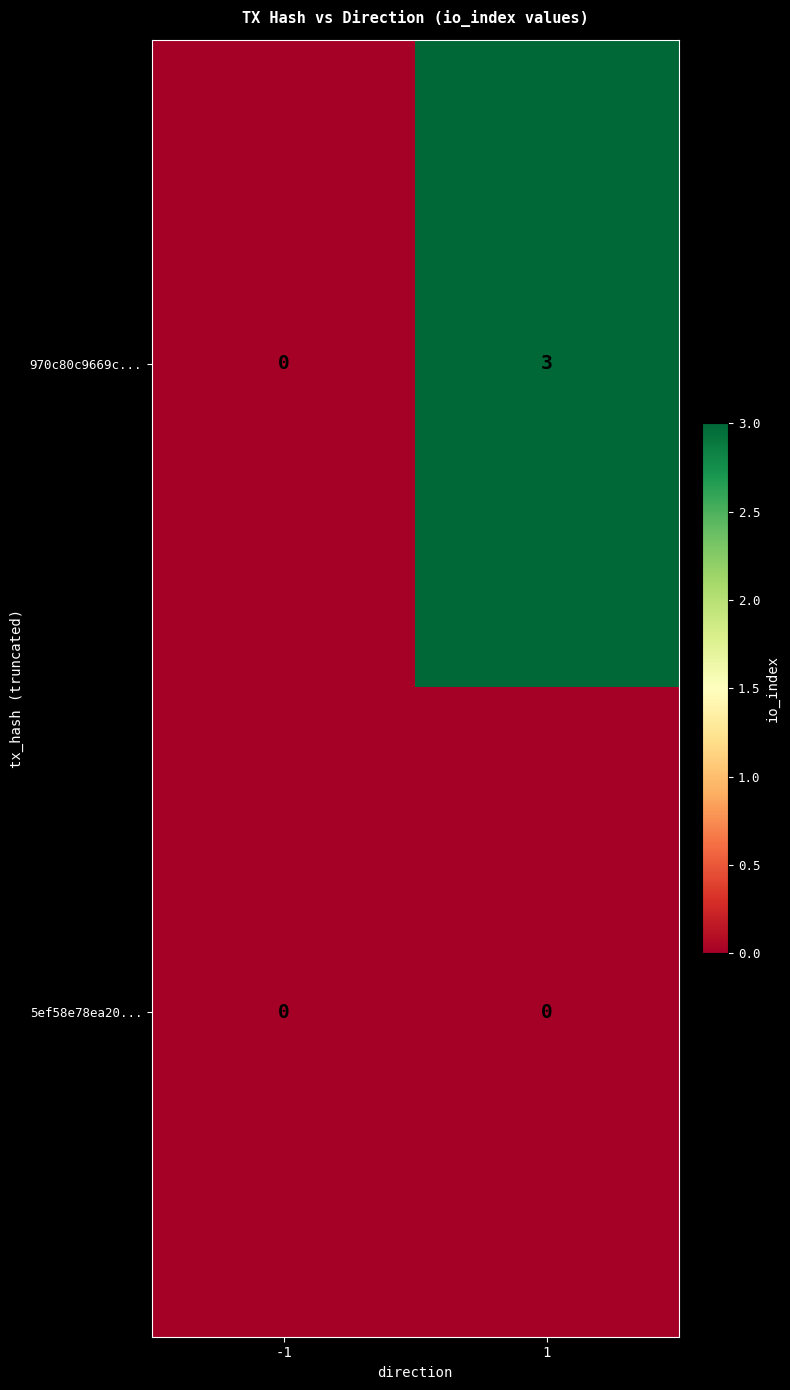

Which series changed the most between -1 and 1?

970c80c9669c...